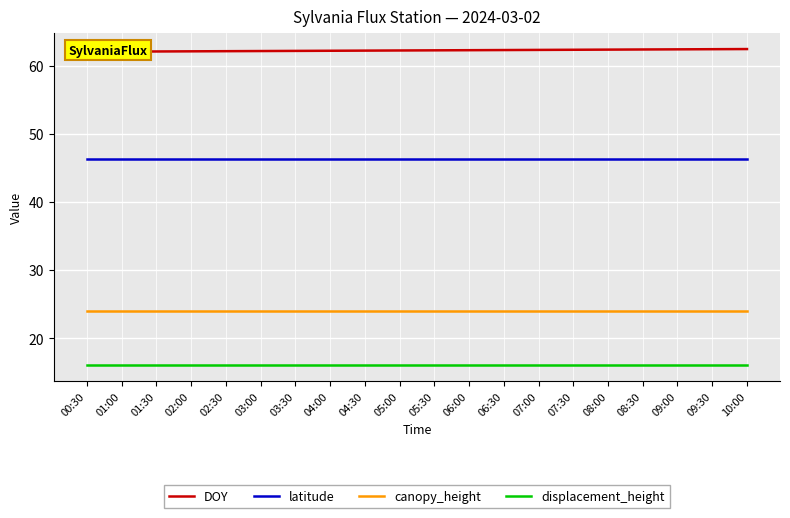

What is the label of the 11th point from the left?

05:30